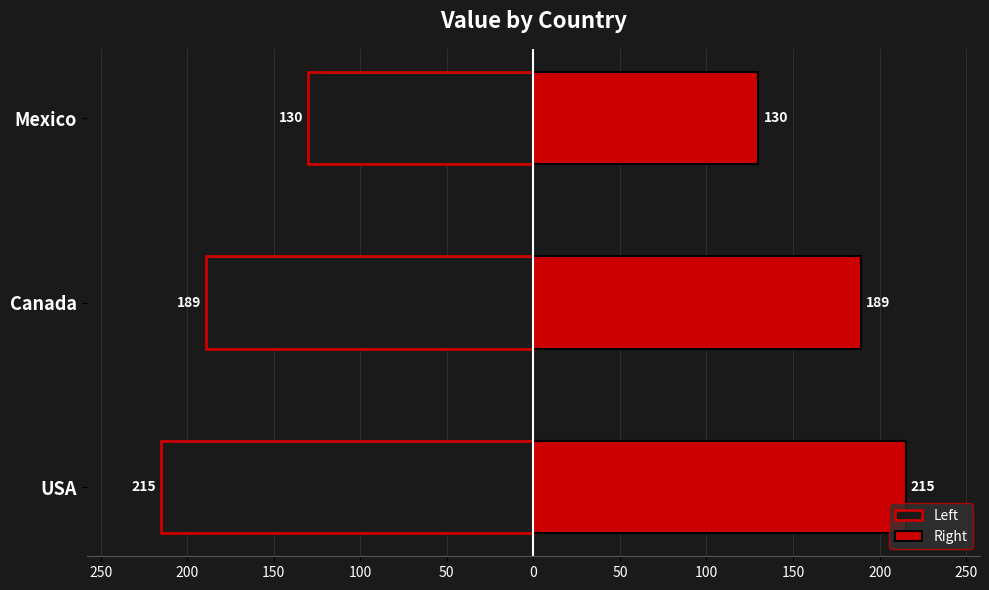

Reading right to left, list all the values displayed in this chart.

Left: -130	-189	-215
Right: 130	189	215